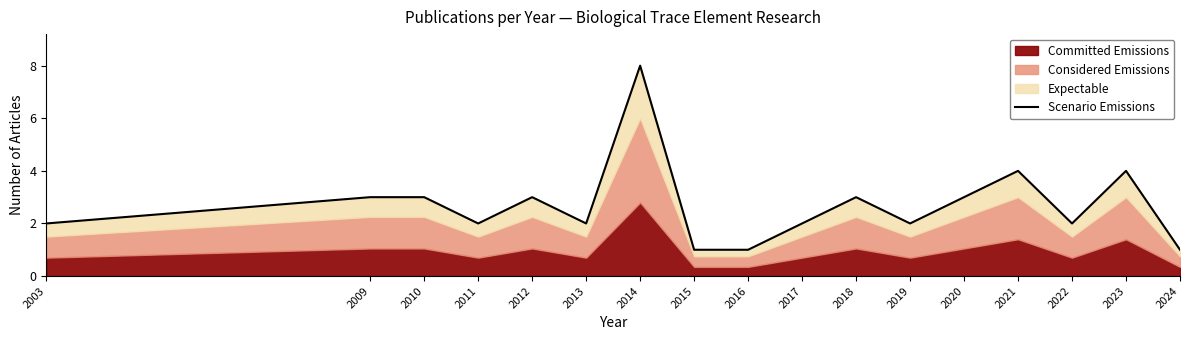

How many points are higher than both their immediate neighbors (excluding endpoints)?

5